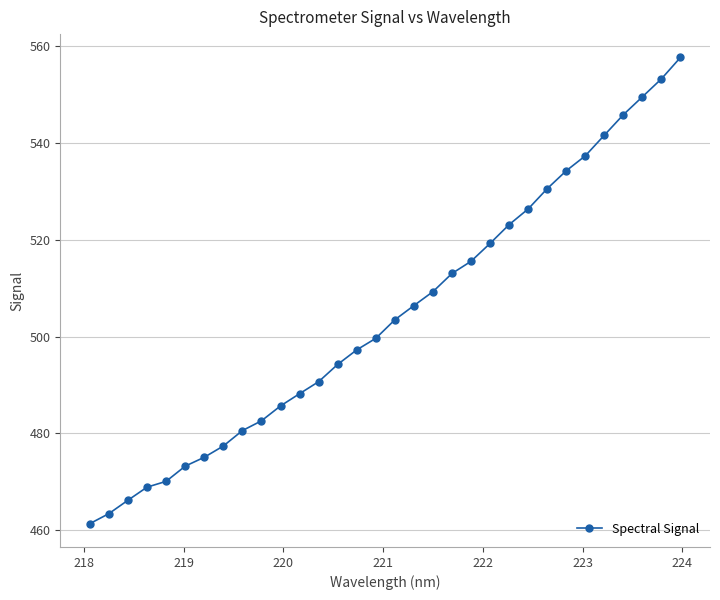

What is the value of the 15th point from the left?

497.3